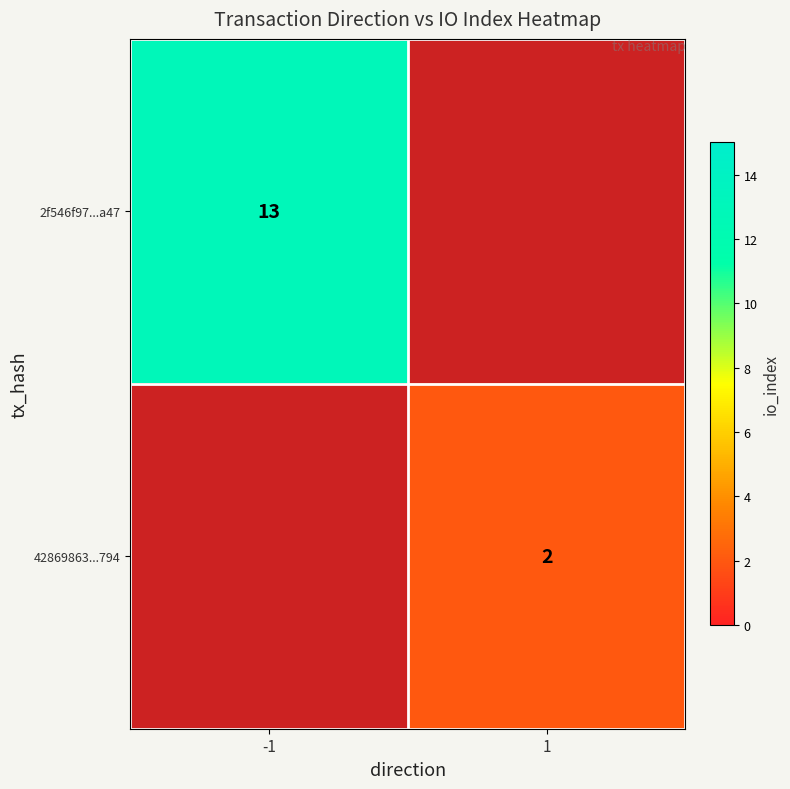

Is it true that 42869863...794 equals 2 at 1?

True